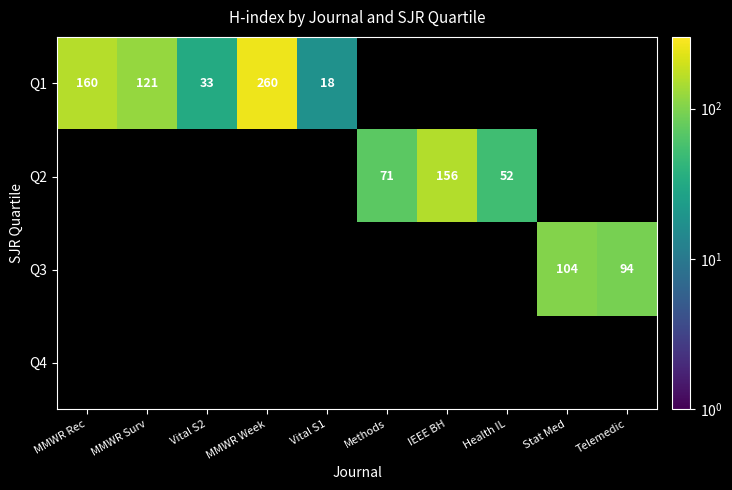

Which label corresponds to the smallest value in the chart?

Vital S1